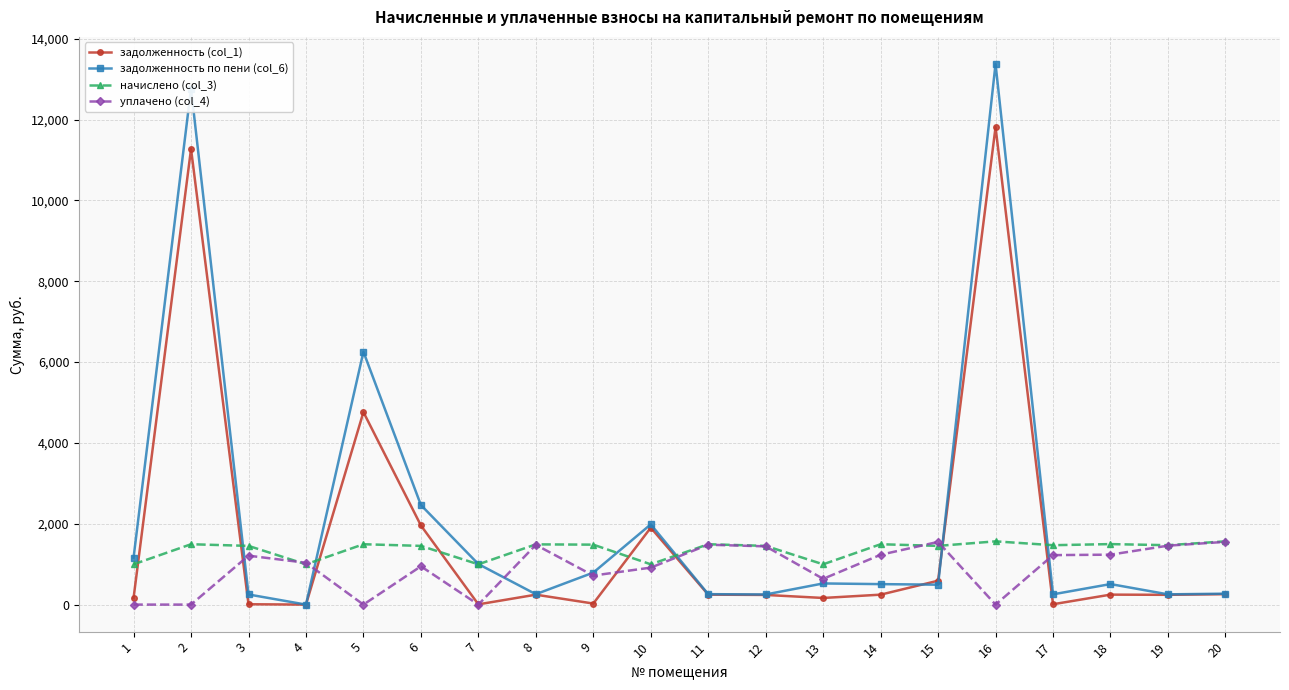

True or false: уплачено (col_4) has more than 1 interior local peaks.

True